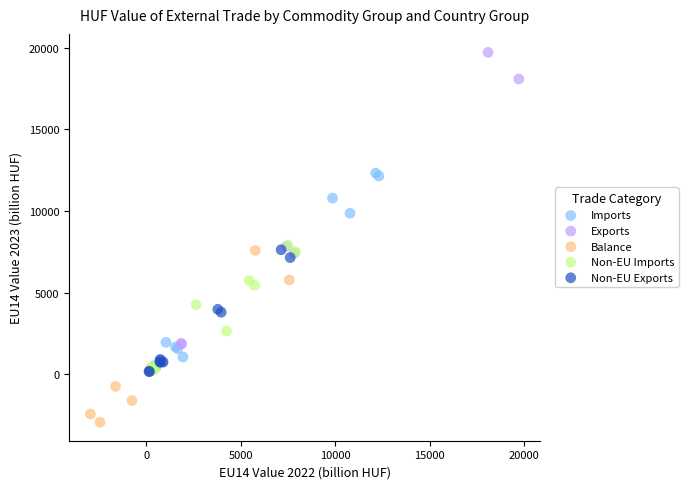

Which series reaches the minimum Y coordinate?

Balance